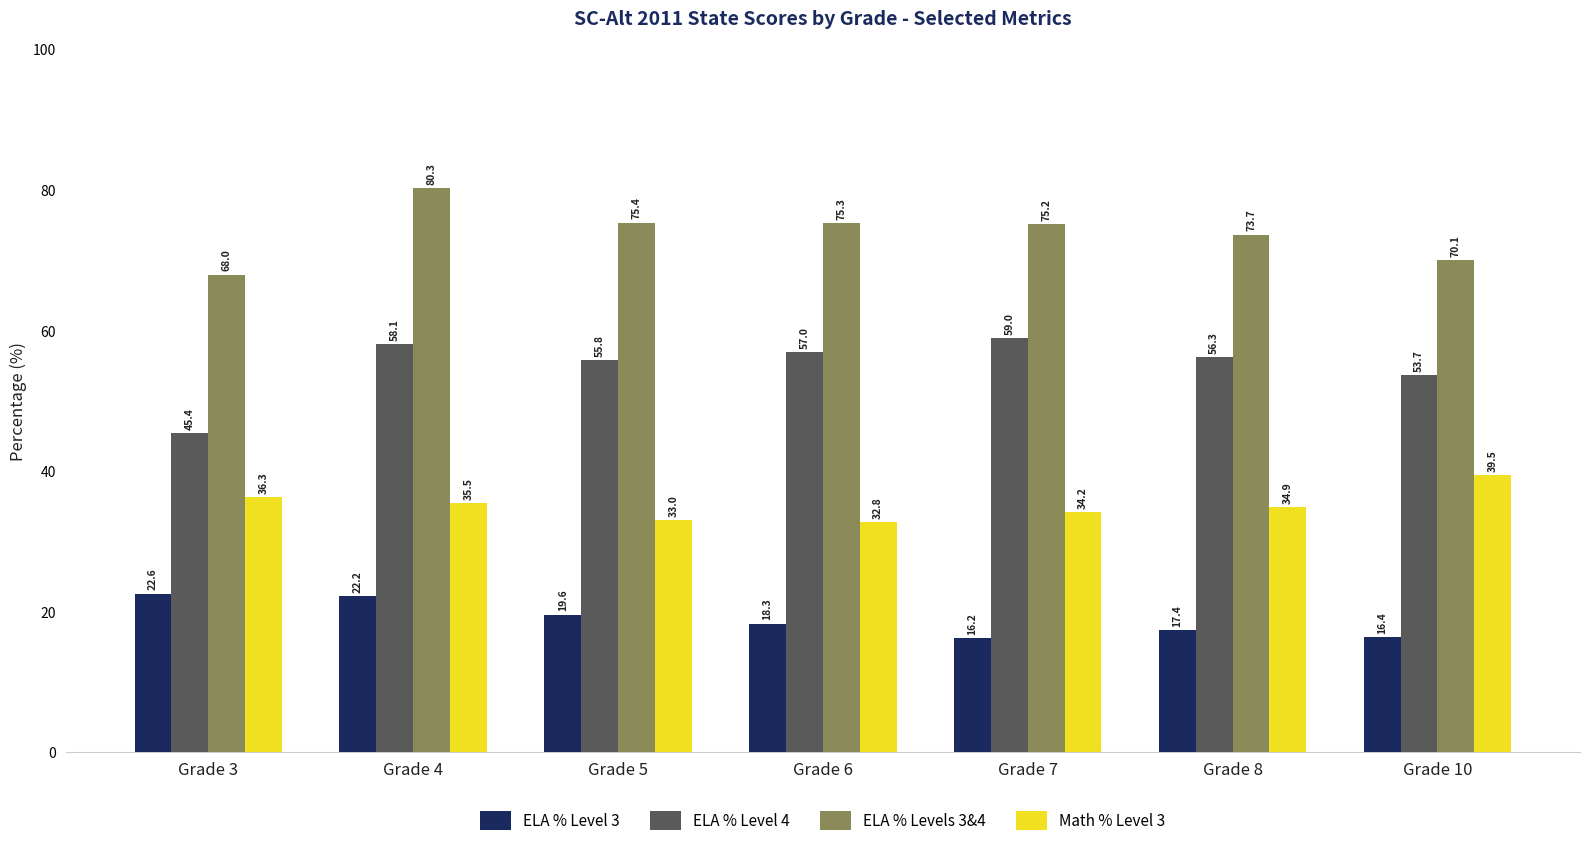

How many distinct data groups are displayed?

4